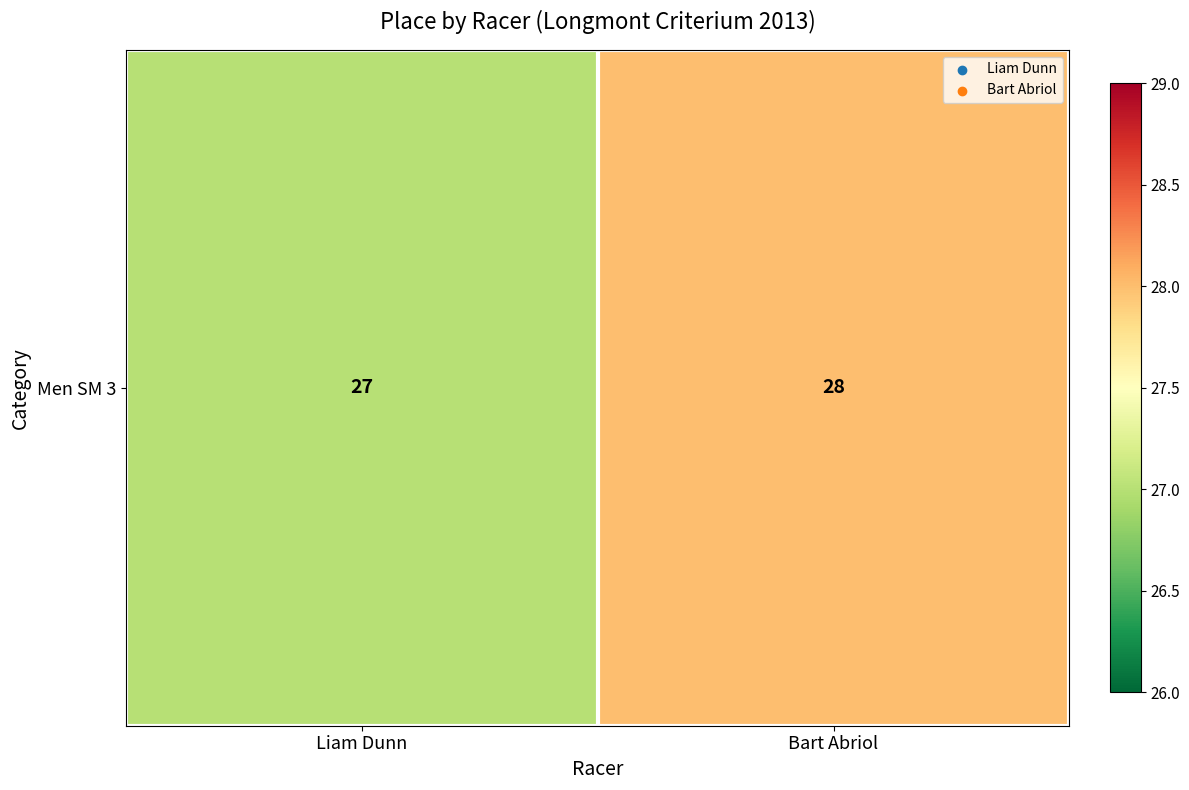

Where is the data nearest to the value 27?

Liam Dunn